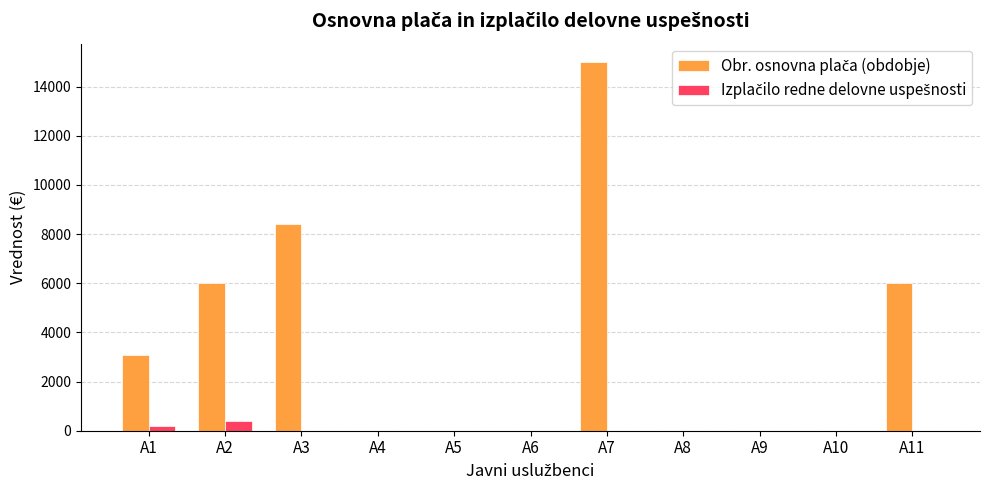

What is the maximum value shown in the chart?

15000.0